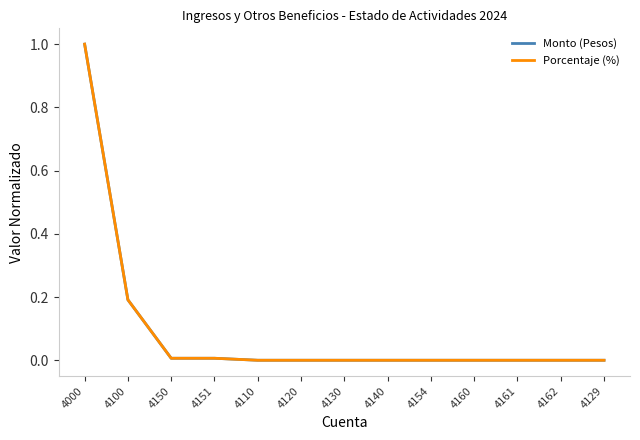

What is the maximum value for Porcentaje (%)?

1.0